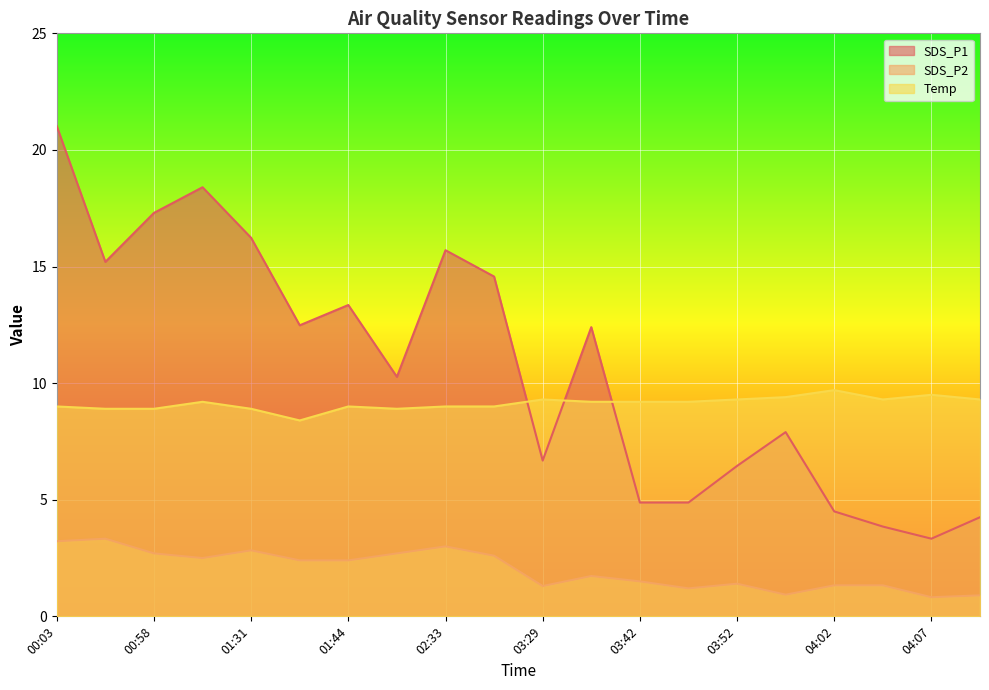

How many data points does each series have?

20